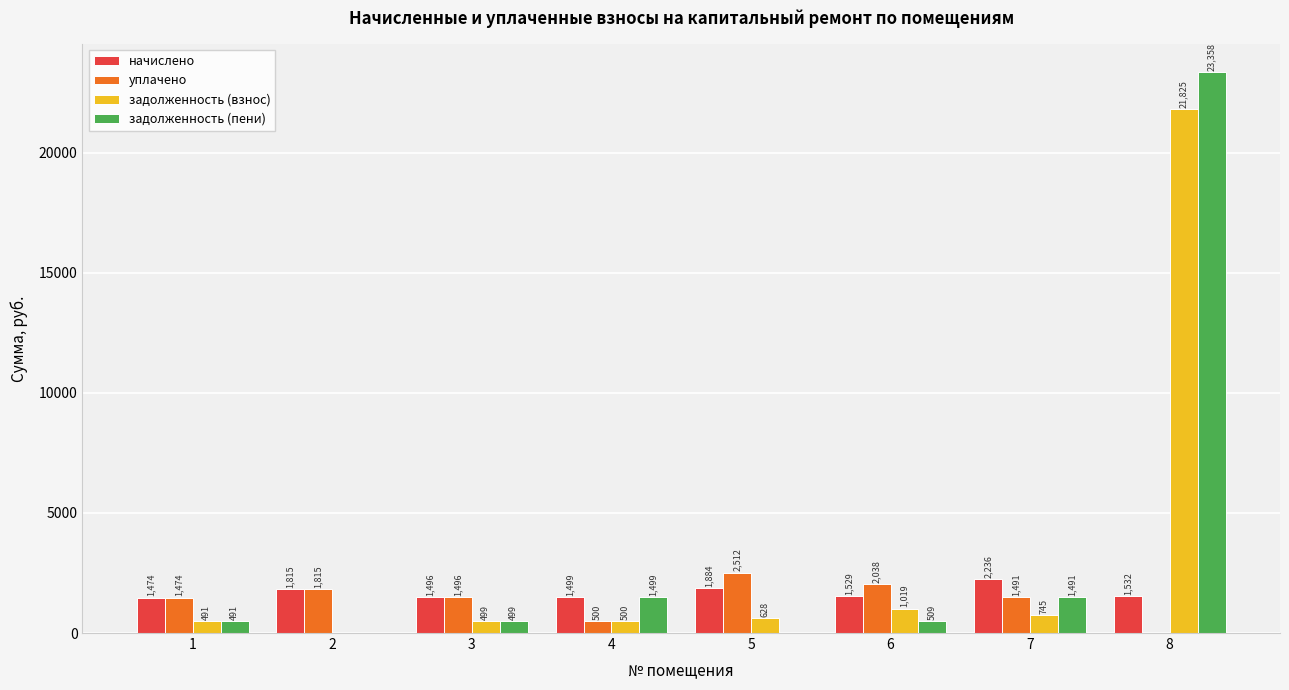

Which series has the largest total across all categories?

задолженность (пени)